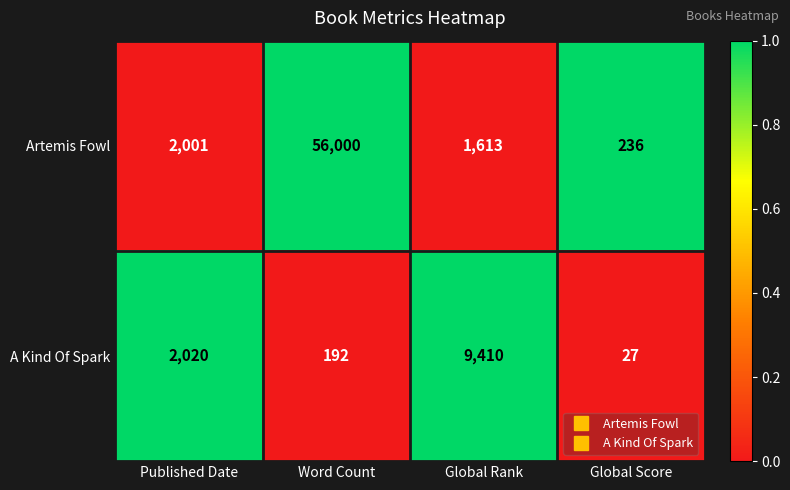

What is the total value across all series at Word Count?

56192